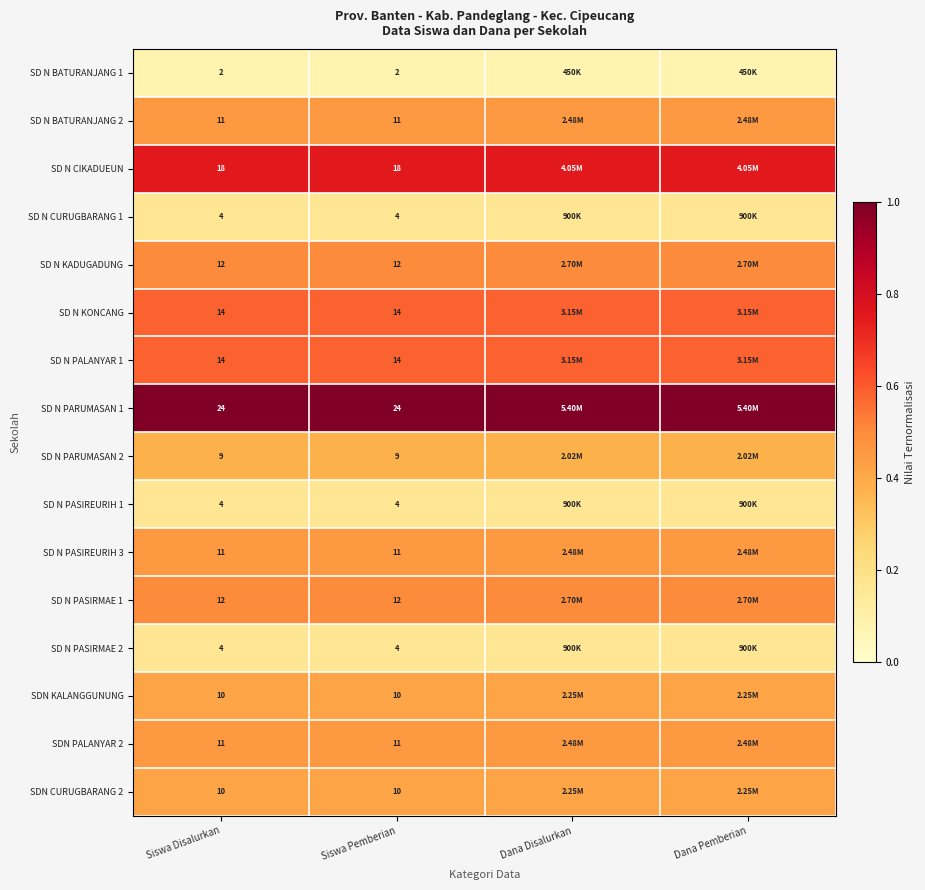

Is the value of SD N PASIRMAE 1 at Siswa Pemberian greater than the value of SD N CIKADUEUN at Siswa Pemberian?

No